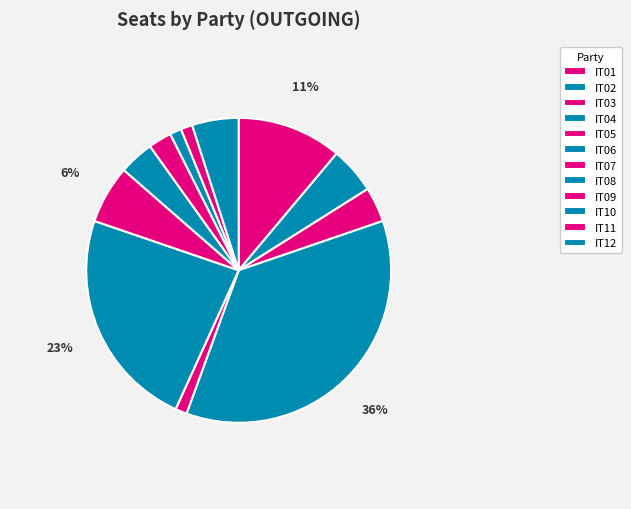

To the nearest percent, what percentage of the pie is IT12?

5%